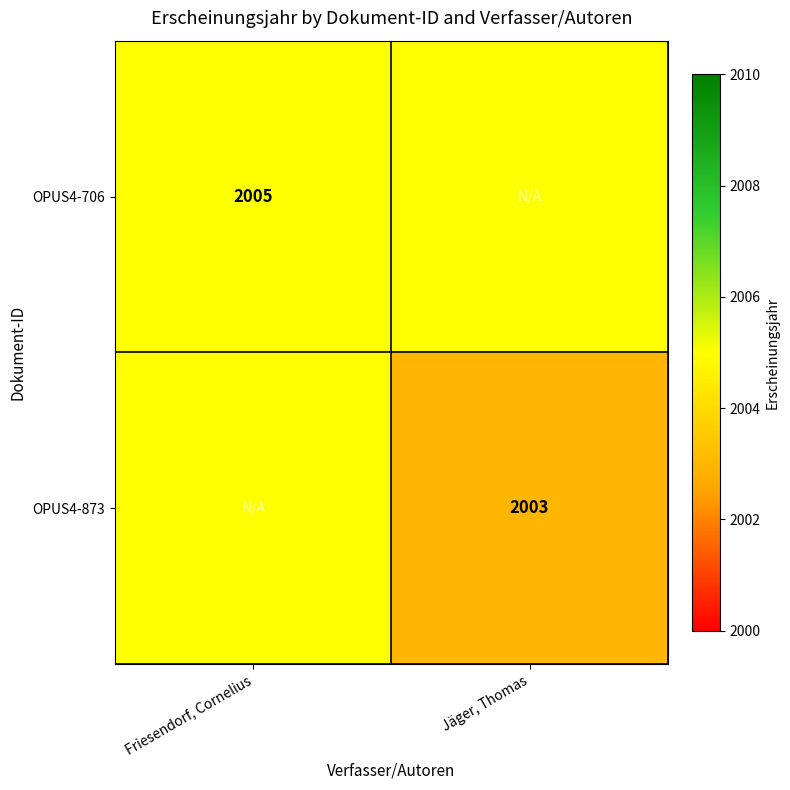

What is the spread (max minus min) of values at Jäger, Thomas?

2